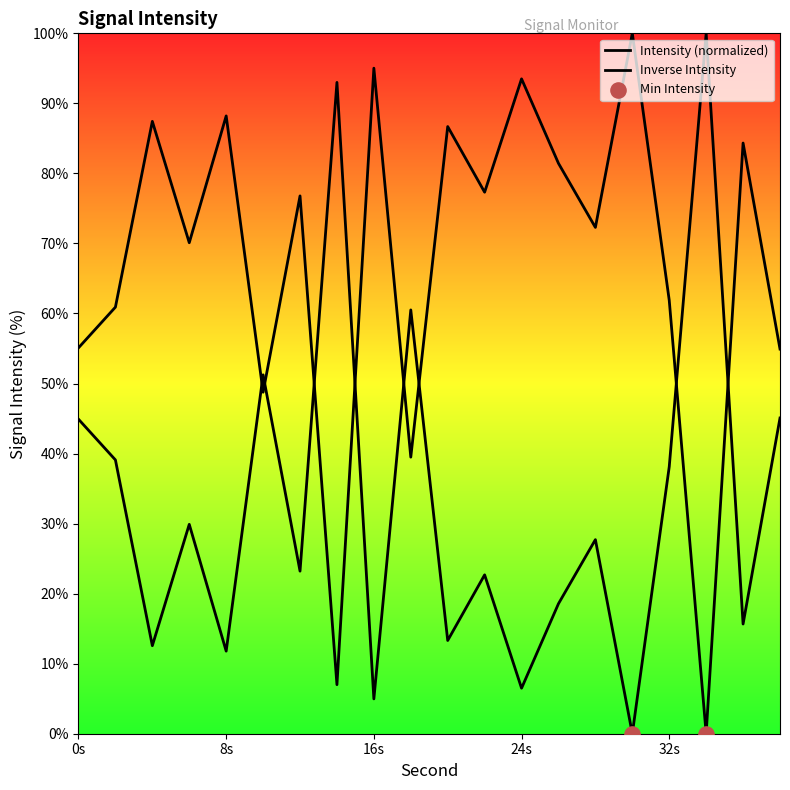

Which series has the largest total across all categories?

Intensity (normalized)